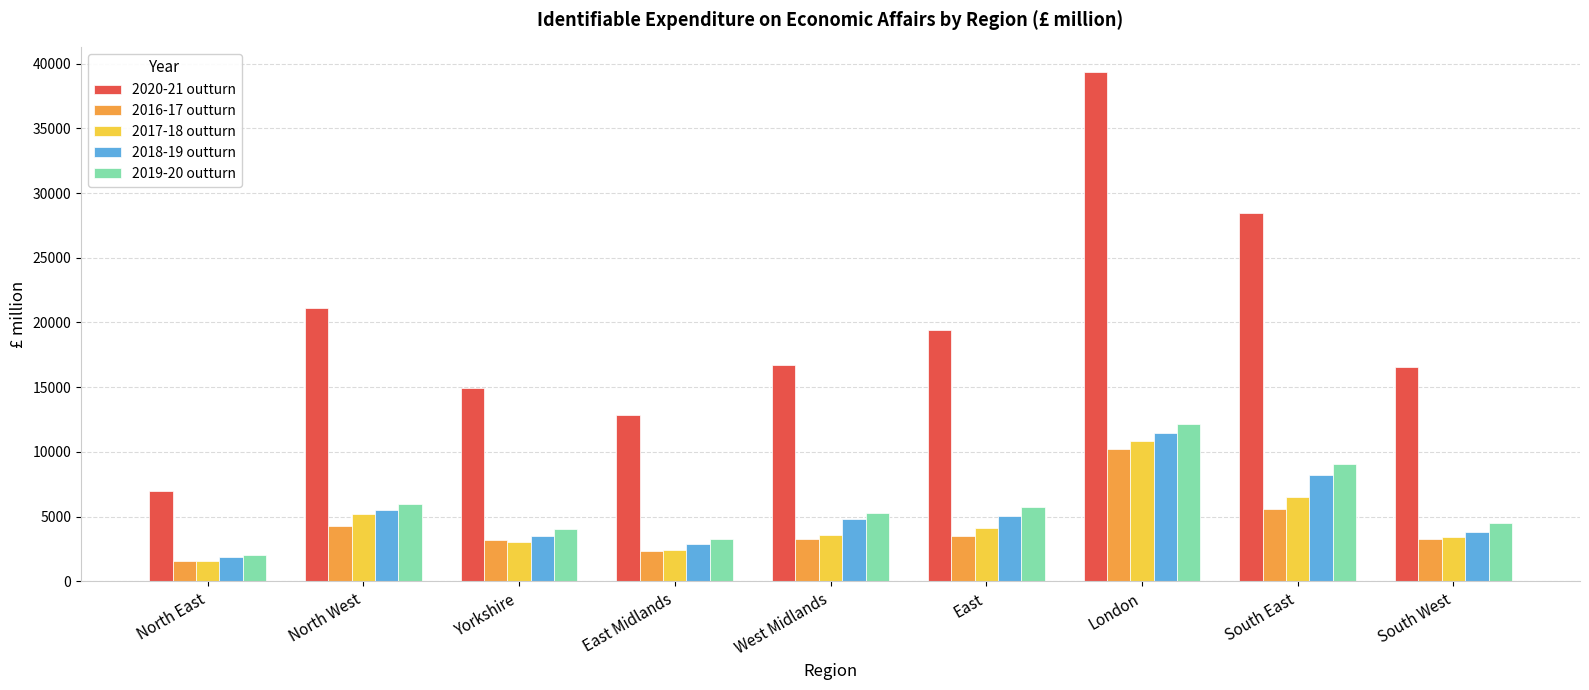

What is the average value of the 2019-20 outturn series?

5797